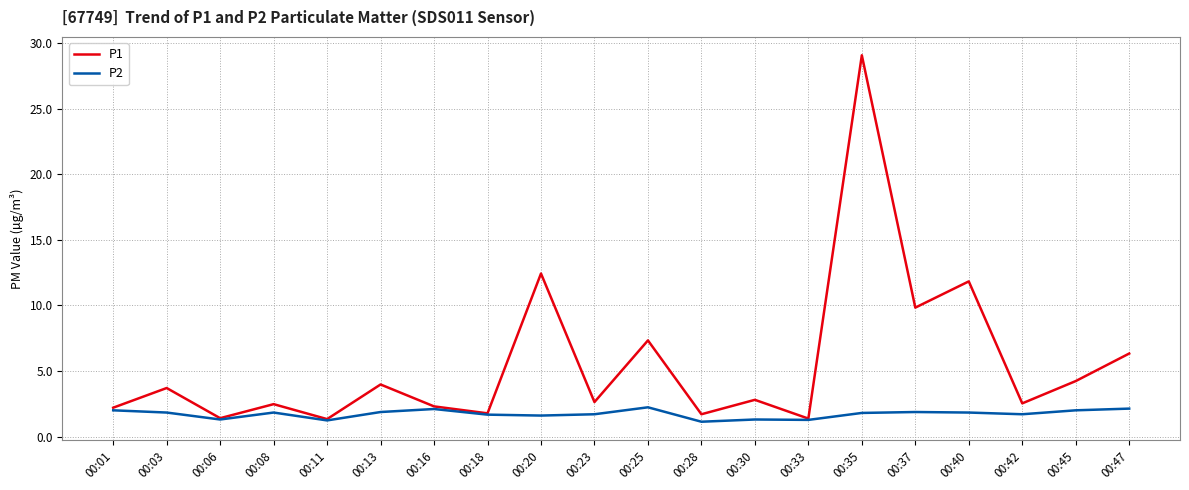

Rank the series at 00:30 from highest to lowest value.

P1, P2